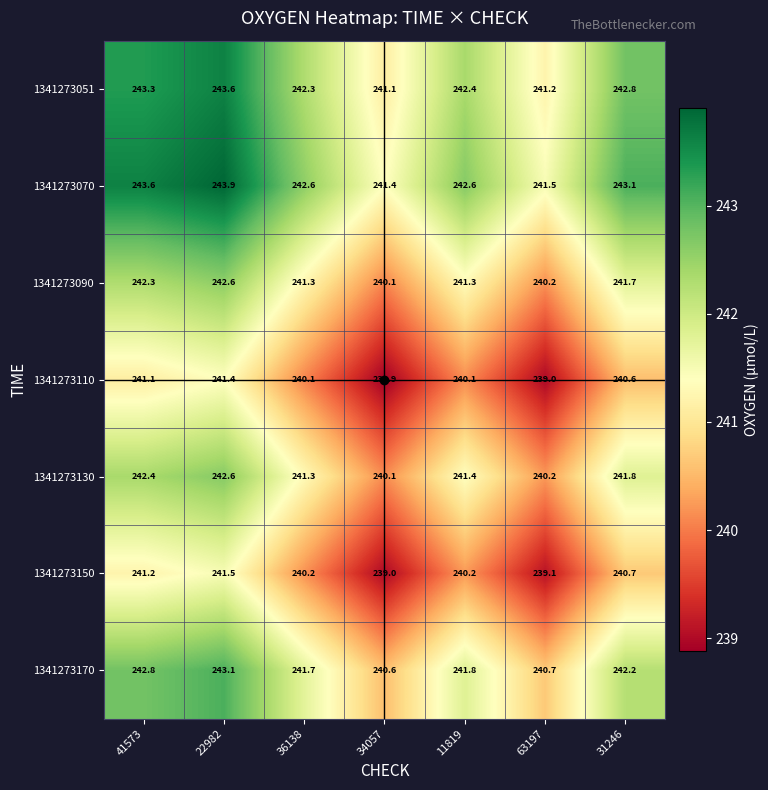

What is the sum of the 1341273070 values at 41573 and 34057?

485.0